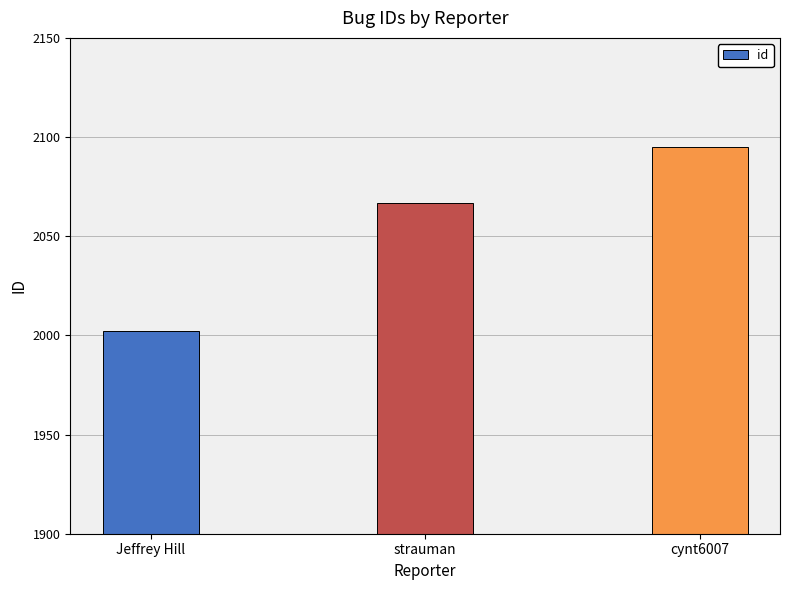

Which category has the highest value across all series?

cynt6007